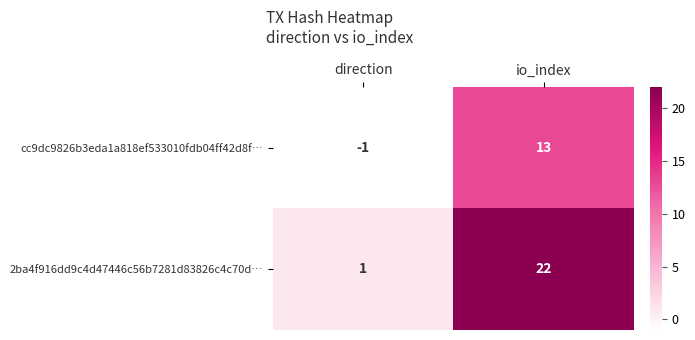

What is the difference between the maximum and minimum values in the 2ba4f916dd9c4d47446c56b7281d83826c4c70d… series?

21